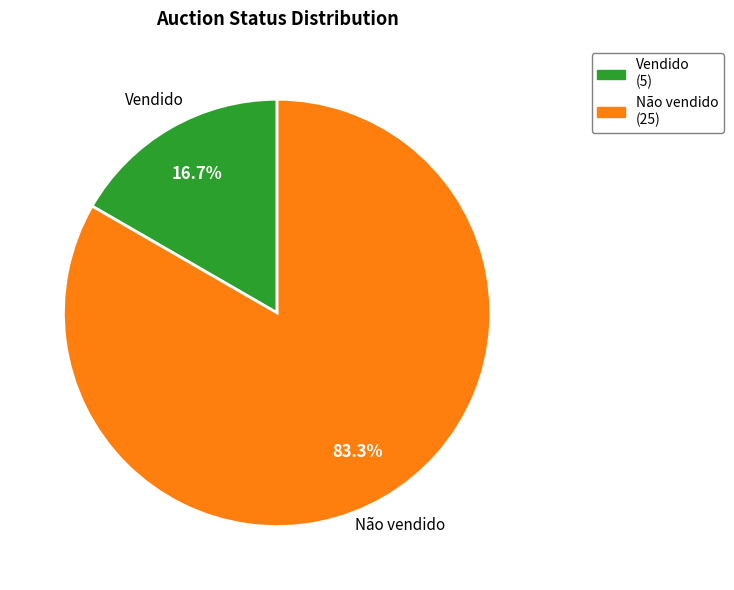

Approximately how many times larger is the value at Vendido compared to Não vendido?

0.2